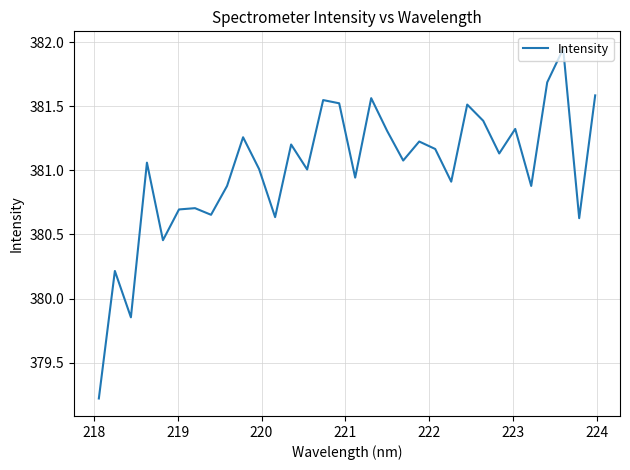

What is the minimum value shown in the chart?

379.2